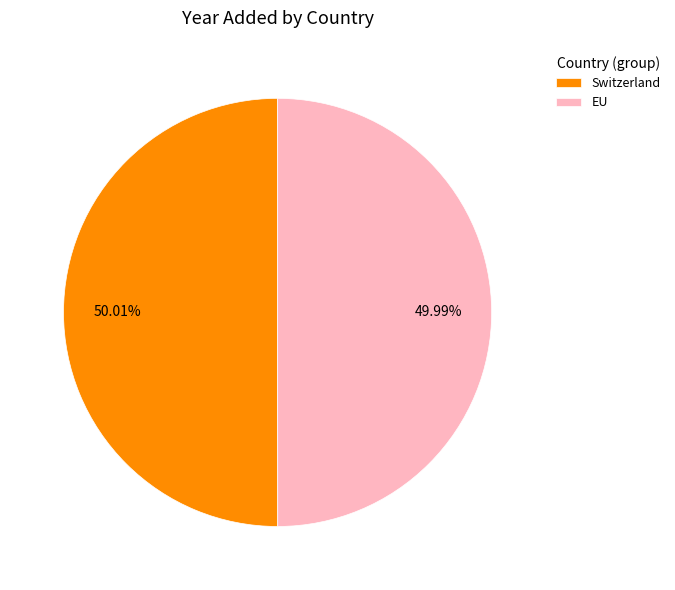

To the nearest percent, what is the average slice percentage?

50%